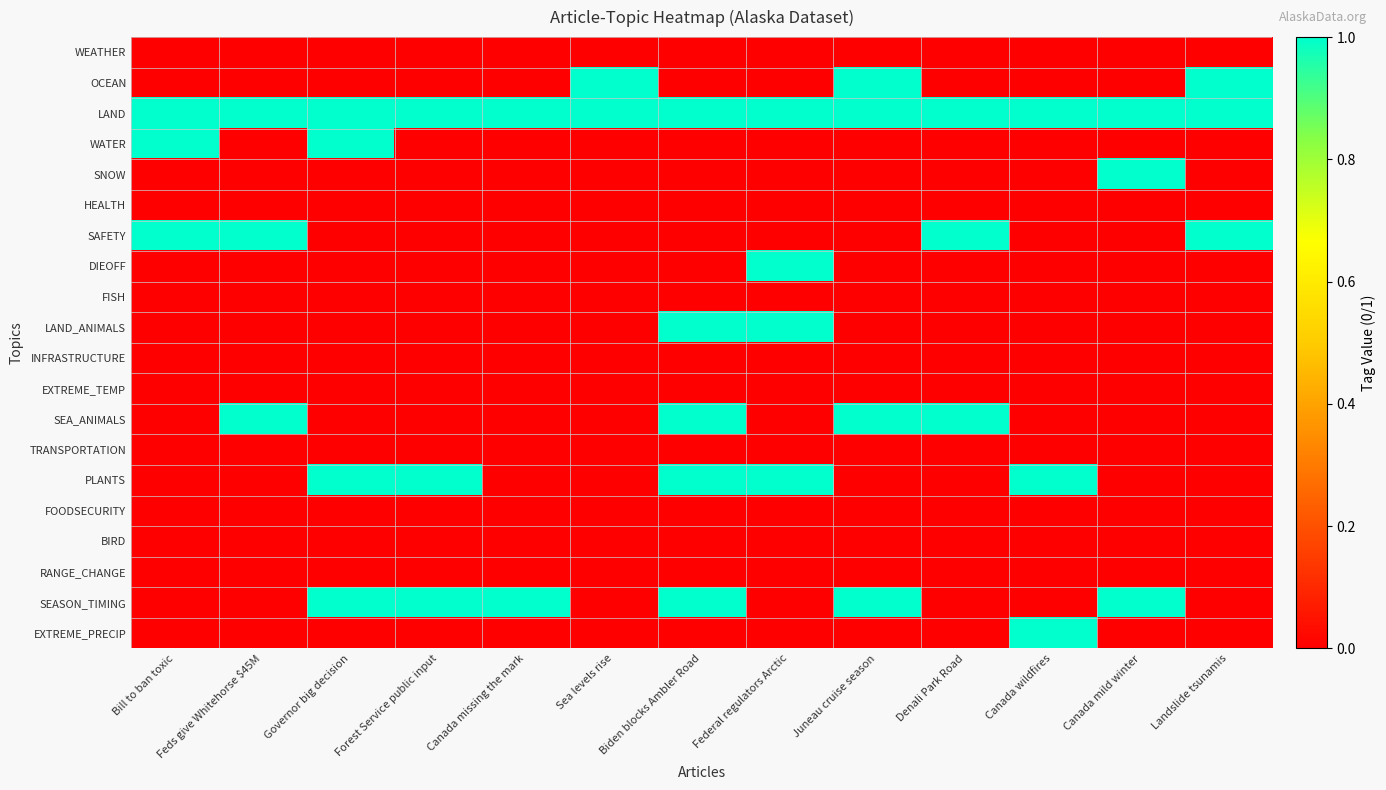

Reading right to left, what are all the values shown in this chart?

WEATHER: Landslide tsunamis=0	Canada mild winter=0	Canada wildfires=0	Denali Park Road=0	Juneau cruise season=0	Federal regulators Arctic=0	Biden blocks Ambler Road=0	Sea levels rise=0	Canada missing the mark=0	Forest Service public input=0	Governor big decision=0	Feds give Whitehorse $45M=0	Bill to ban toxic=0
OCEAN: Landslide tsunamis=1	Canada mild winter=0	Canada wildfires=0	Denali Park Road=0	Juneau cruise season=1	Federal regulators Arctic=0	Biden blocks Ambler Road=0	Sea levels rise=1	Canada missing the mark=0	Forest Service public input=0	Governor big decision=0	Feds give Whitehorse $45M=0	Bill to ban toxic=0
LAND: Landslide tsunamis=1	Canada mild winter=1	Canada wildfires=1	Denali Park Road=1	Juneau cruise season=1	Federal regulators Arctic=1	Biden blocks Ambler Road=1	Sea levels rise=1	Canada missing the mark=1	Forest Service public input=1	Governor big decision=1	Feds give Whitehorse $45M=1	Bill to ban toxic=1
WATER: Landslide tsunamis=0	Canada mild winter=0	Canada wildfires=0	Denali Park Road=0	Juneau cruise season=0	Federal regulators Arctic=0	Biden blocks Ambler Road=0	Sea levels rise=0	Canada missing the mark=0	Forest Service public input=0	Governor big decision=1	Feds give Whitehorse $45M=0	Bill to ban toxic=1
SNOW: Landslide tsunamis=0	Canada mild winter=1	Canada wildfires=0	Denali Park Road=0	Juneau cruise season=0	Federal regulators Arctic=0	Biden blocks Ambler Road=0	Sea levels rise=0	Canada missing the mark=0	Forest Service public input=0	Governor big decision=0	Feds give Whitehorse $45M=0	Bill to ban toxic=0
HEALTH: Landslide tsunamis=0	Canada mild winter=0	Canada wildfires=0	Denali Park Road=0	Juneau cruise season=0	Federal regulators Arctic=0	Biden blocks Ambler Road=0	Sea levels rise=0	Canada missing the mark=0	Forest Service public input=0	Governor big decision=0	Feds give Whitehorse $45M=0	Bill to ban toxic=0
SAFETY: Landslide tsunamis=1	Canada mild winter=0	Canada wildfires=0	Denali Park Road=1	Juneau cruise season=0	Federal regulators Arctic=0	Biden blocks Ambler Road=0	Sea levels rise=0	Canada missing the mark=0	Forest Service public input=0	Governor big decision=0	Feds give Whitehorse $45M=1	Bill to ban toxic=1
DIEOFF: Landslide tsunamis=0	Canada mild winter=0	Canada wildfires=0	Denali Park Road=0	Juneau cruise season=0	Federal regulators Arctic=1	Biden blocks Ambler Road=0	Sea levels rise=0	Canada missing the mark=0	Forest Service public input=0	Governor big decision=0	Feds give Whitehorse $45M=0	Bill to ban toxic=0
FISH: Landslide tsunamis=0	Canada mild winter=0	Canada wildfires=0	Denali Park Road=0	Juneau cruise season=0	Federal regulators Arctic=0	Biden blocks Ambler Road=0	Sea levels rise=0	Canada missing the mark=0	Forest Service public input=0	Governor big decision=0	Feds give Whitehorse $45M=0	Bill to ban toxic=0
LAND_ANIMALS: Landslide tsunamis=0	Canada mild winter=0	Canada wildfires=0	Denali Park Road=0	Juneau cruise season=0	Federal regulators Arctic=1	Biden blocks Ambler Road=1	Sea levels rise=0	Canada missing the mark=0	Forest Service public input=0	Governor big decision=0	Feds give Whitehorse $45M=0	Bill to ban toxic=0
INFRASTRUCTURE: Landslide tsunamis=0	Canada mild winter=0	Canada wildfires=0	Denali Park Road=0	Juneau cruise season=0	Federal regulators Arctic=0	Biden blocks Ambler Road=0	Sea levels rise=0	Canada missing the mark=0	Forest Service public input=0	Governor big decision=0	Feds give Whitehorse $45M=0	Bill to ban toxic=0
EXTREME_TEMP: Landslide tsunamis=0	Canada mild winter=0	Canada wildfires=0	Denali Park Road=0	Juneau cruise season=0	Federal regulators Arctic=0	Biden blocks Ambler Road=0	Sea levels rise=0	Canada missing the mark=0	Forest Service public input=0	Governor big decision=0	Feds give Whitehorse $45M=0	Bill to ban toxic=0
SEA_ANIMALS: Landslide tsunamis=0	Canada mild winter=0	Canada wildfires=0	Denali Park Road=1	Juneau cruise season=1	Federal regulators Arctic=0	Biden blocks Ambler Road=1	Sea levels rise=0	Canada missing the mark=0	Forest Service public input=0	Governor big decision=0	Feds give Whitehorse $45M=1	Bill to ban toxic=0
TRANSPORTATION: Landslide tsunamis=0	Canada mild winter=0	Canada wildfires=0	Denali Park Road=0	Juneau cruise season=0	Federal regulators Arctic=0	Biden blocks Ambler Road=0	Sea levels rise=0	Canada missing the mark=0	Forest Service public input=0	Governor big decision=0	Feds give Whitehorse $45M=0	Bill to ban toxic=0
PLANTS: Landslide tsunamis=0	Canada mild winter=0	Canada wildfires=1	Denali Park Road=0	Juneau cruise season=0	Federal regulators Arctic=1	Biden blocks Ambler Road=1	Sea levels rise=0	Canada missing the mark=0	Forest Service public input=1	Governor big decision=1	Feds give Whitehorse $45M=0	Bill to ban toxic=0
FOODSECURITY: Landslide tsunamis=0	Canada mild winter=0	Canada wildfires=0	Denali Park Road=0	Juneau cruise season=0	Federal regulators Arctic=0	Biden blocks Ambler Road=0	Sea levels rise=0	Canada missing the mark=0	Forest Service public input=0	Governor big decision=0	Feds give Whitehorse $45M=0	Bill to ban toxic=0
BIRD: Landslide tsunamis=0	Canada mild winter=0	Canada wildfires=0	Denali Park Road=0	Juneau cruise season=0	Federal regulators Arctic=0	Biden blocks Ambler Road=0	Sea levels rise=0	Canada missing the mark=0	Forest Service public input=0	Governor big decision=0	Feds give Whitehorse $45M=0	Bill to ban toxic=0
RANGE_CHANGE: Landslide tsunamis=0	Canada mild winter=0	Canada wildfires=0	Denali Park Road=0	Juneau cruise season=0	Federal regulators Arctic=0	Biden blocks Ambler Road=0	Sea levels rise=0	Canada missing the mark=0	Forest Service public input=0	Governor big decision=0	Feds give Whitehorse $45M=0	Bill to ban toxic=0
SEASON_TIMING: Landslide tsunamis=0	Canada mild winter=1	Canada wildfires=0	Denali Park Road=0	Juneau cruise season=1	Federal regulators Arctic=0	Biden blocks Ambler Road=1	Sea levels rise=0	Canada missing the mark=1	Forest Service public input=1	Governor big decision=1	Feds give Whitehorse $45M=0	Bill to ban toxic=0
EXTREME_PRECIP: Landslide tsunamis=0	Canada mild winter=0	Canada wildfires=1	Denali Park Road=0	Juneau cruise season=0	Federal regulators Arctic=0	Biden blocks Ambler Road=0	Sea levels rise=0	Canada missing the mark=0	Forest Service public input=0	Governor big decision=0	Feds give Whitehorse $45M=0	Bill to ban toxic=0